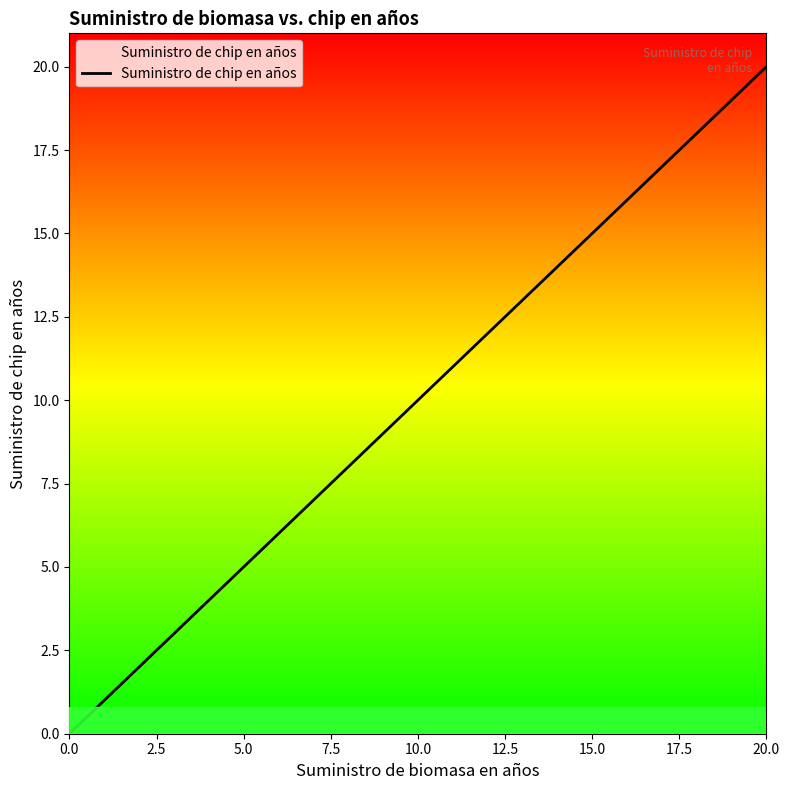

What is the difference between the maximum and minimum values?

20